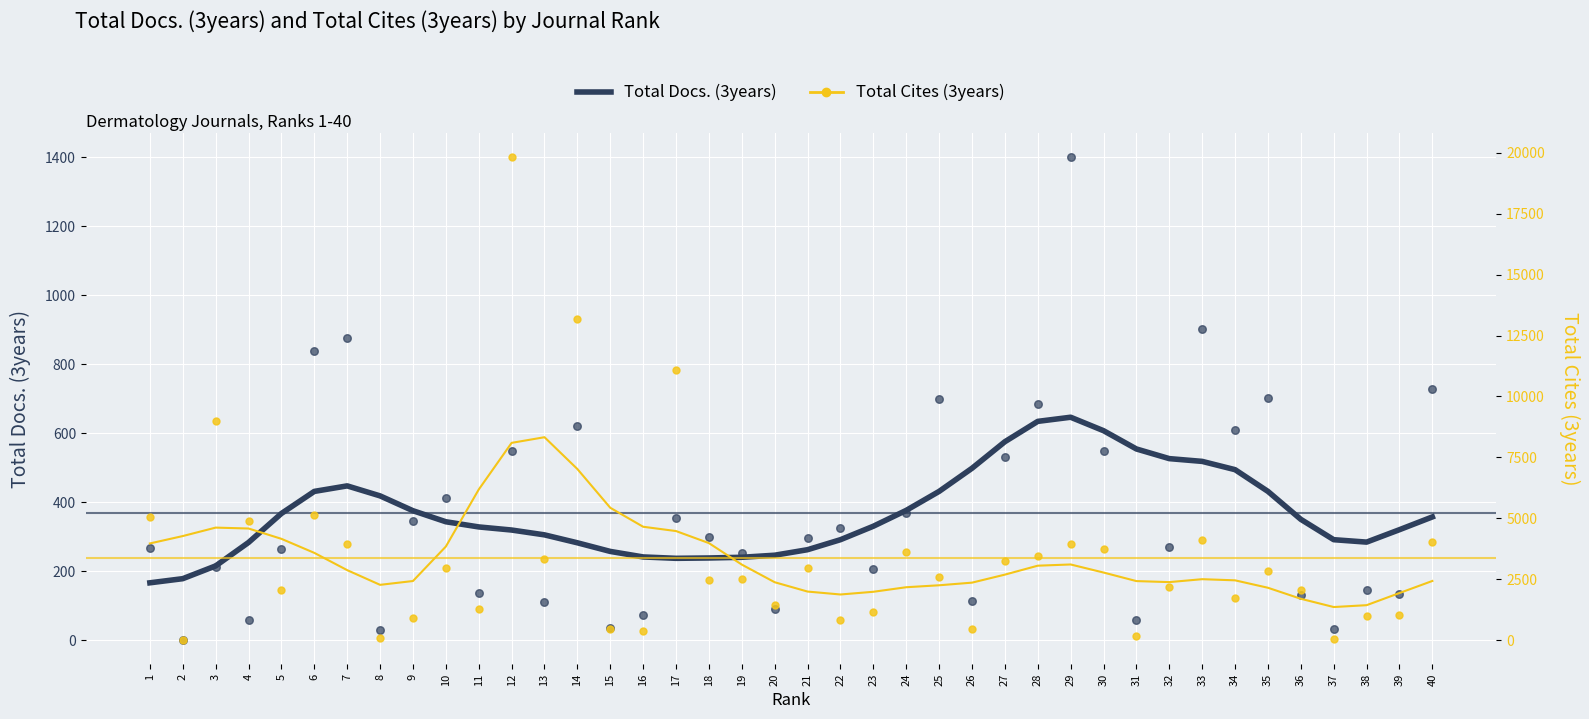

Which series has the largest Y range (max minus min)?

Total Cites (3years)